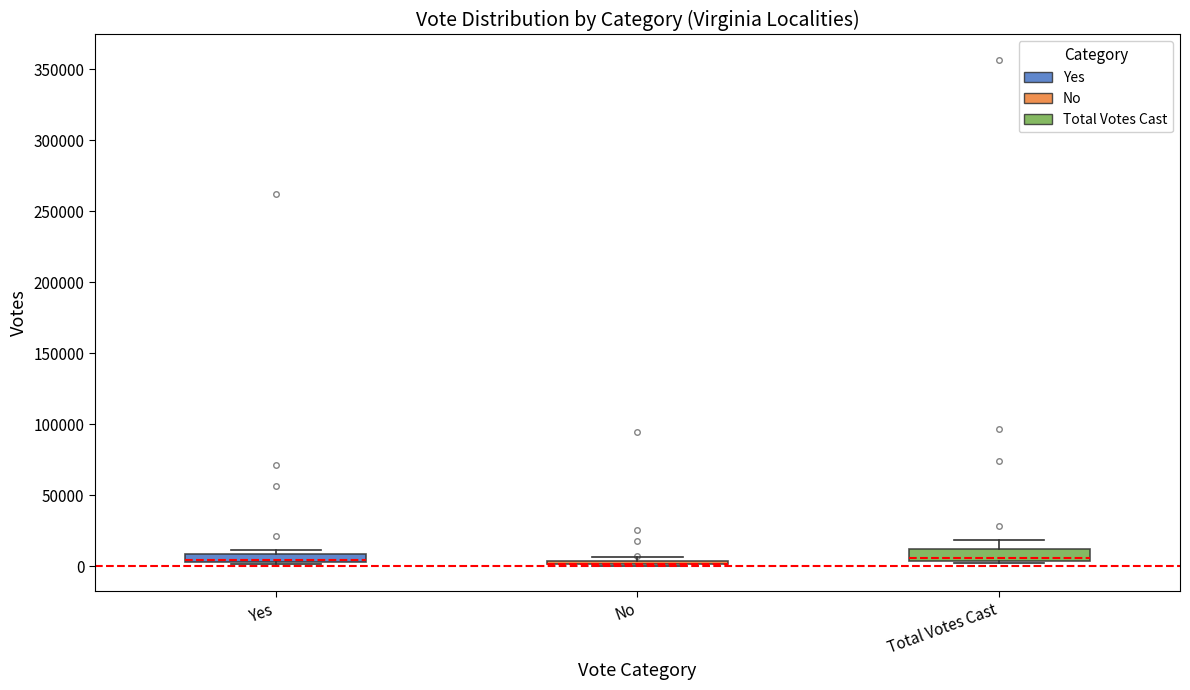

Where is the upper edge of the box for Yes on the y-axis? The values are not printed on the chart, so give them approximately, as read against the axis.

10000